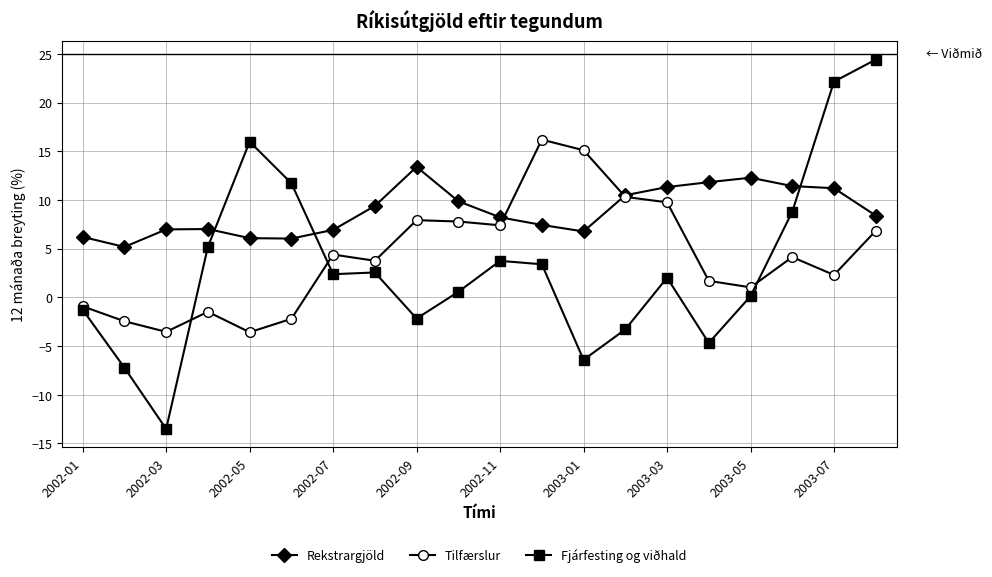

Which series has the largest total across all categories?

Rekstrargjöld